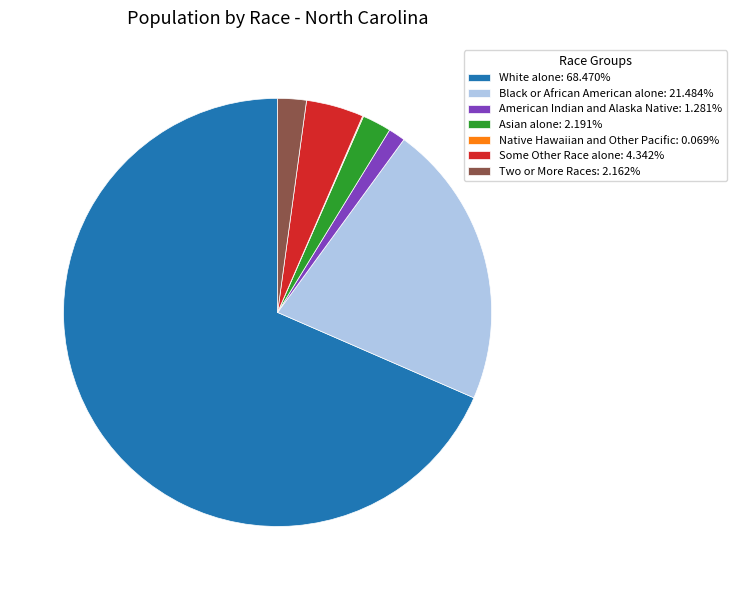

Is White alone: 68.470% the majority of the pie?

Yes